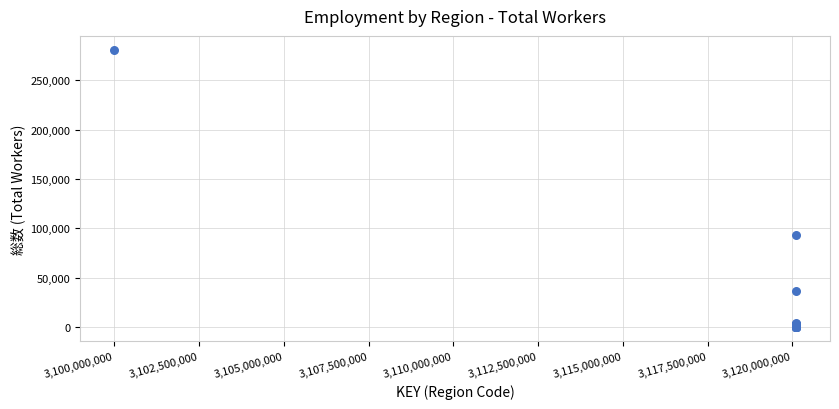

What Y value in the scatter plot is closest to 140467?

93021